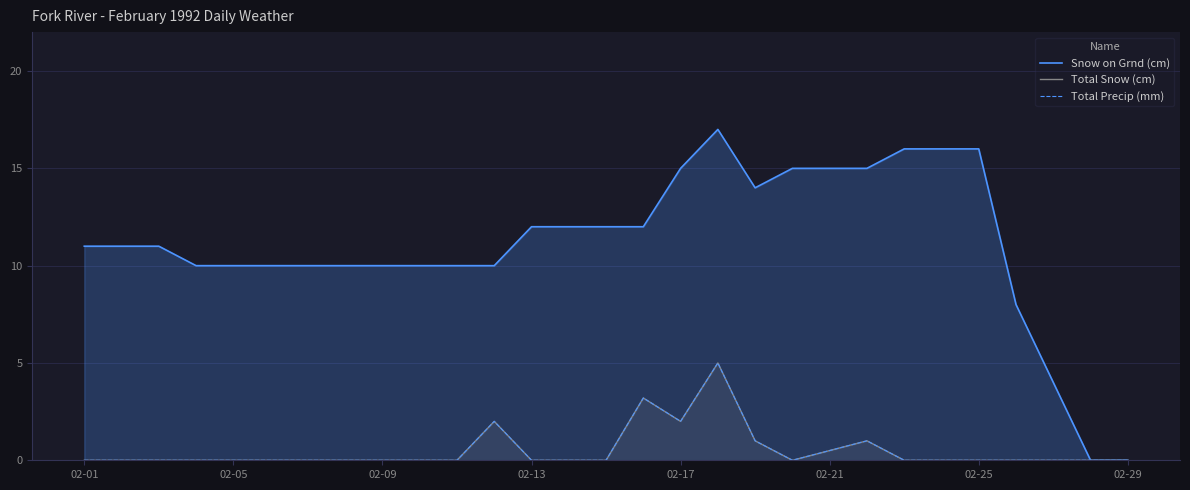

Is the value of Snow on Grnd (cm) at 13 greater than the value of Total Precip (mm) at 28?

Yes